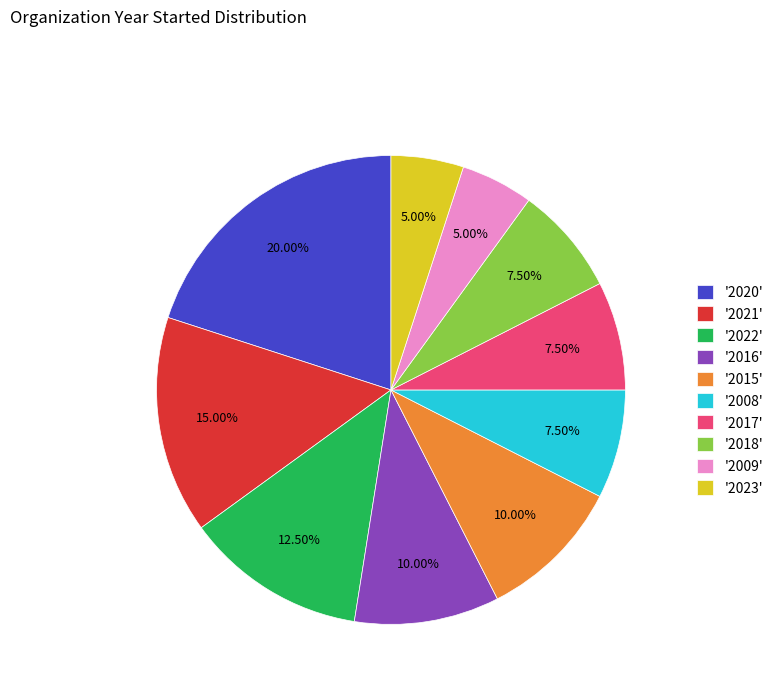

Combined, do '2021' and '2023' account for over 50%?

No